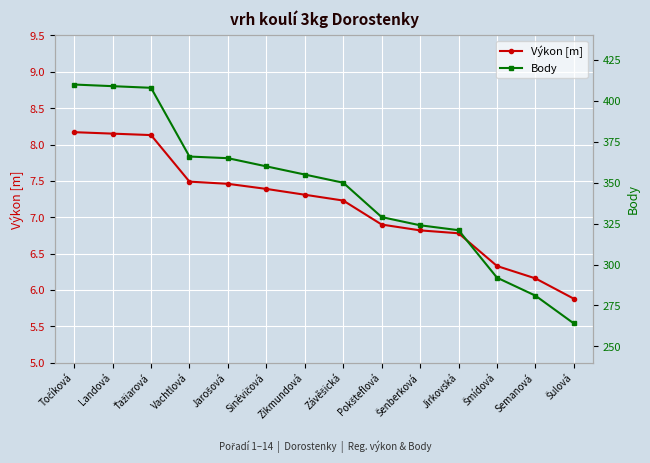

How many lines are shown in the chart?

2